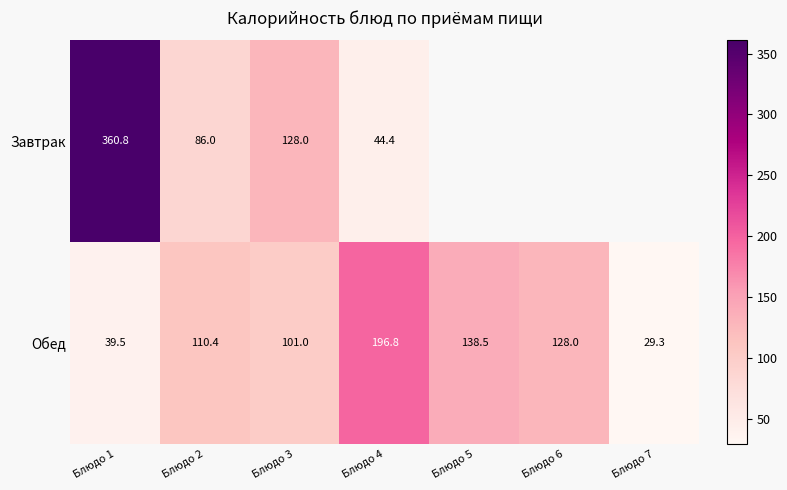

What value does the Обед series have at Блюдо 5?

138.5